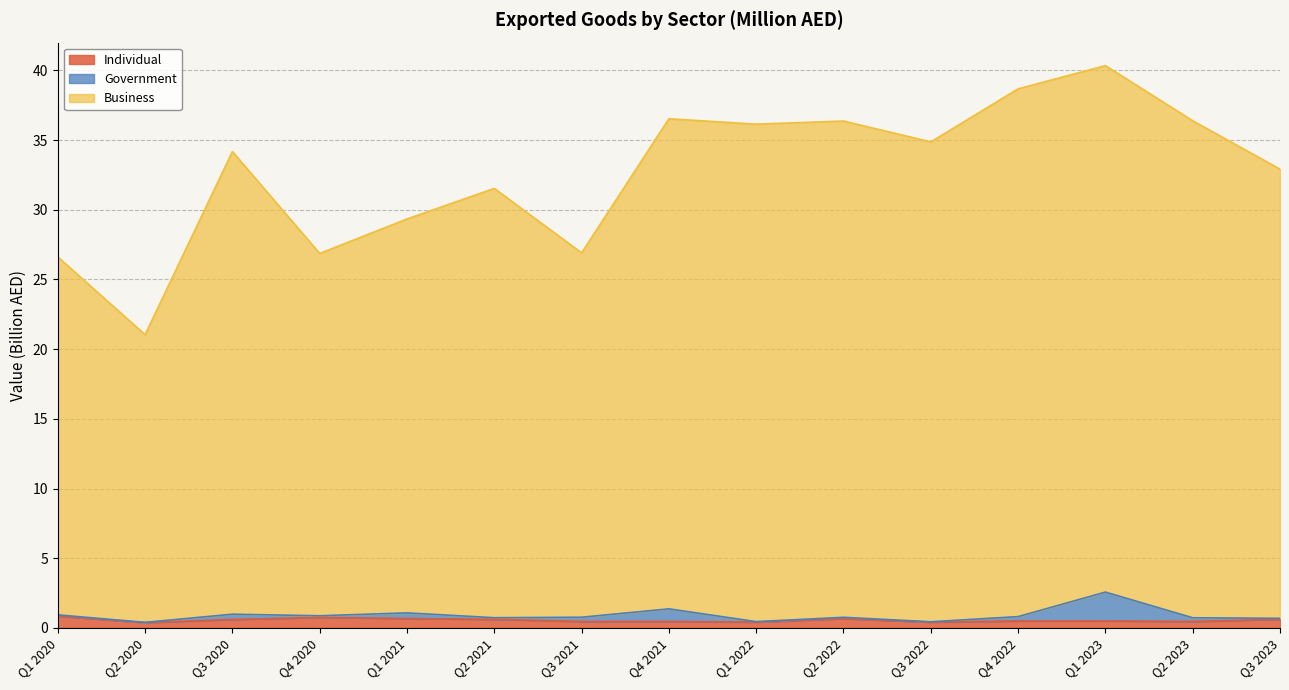

Does the chart have visible grid lines?

Yes